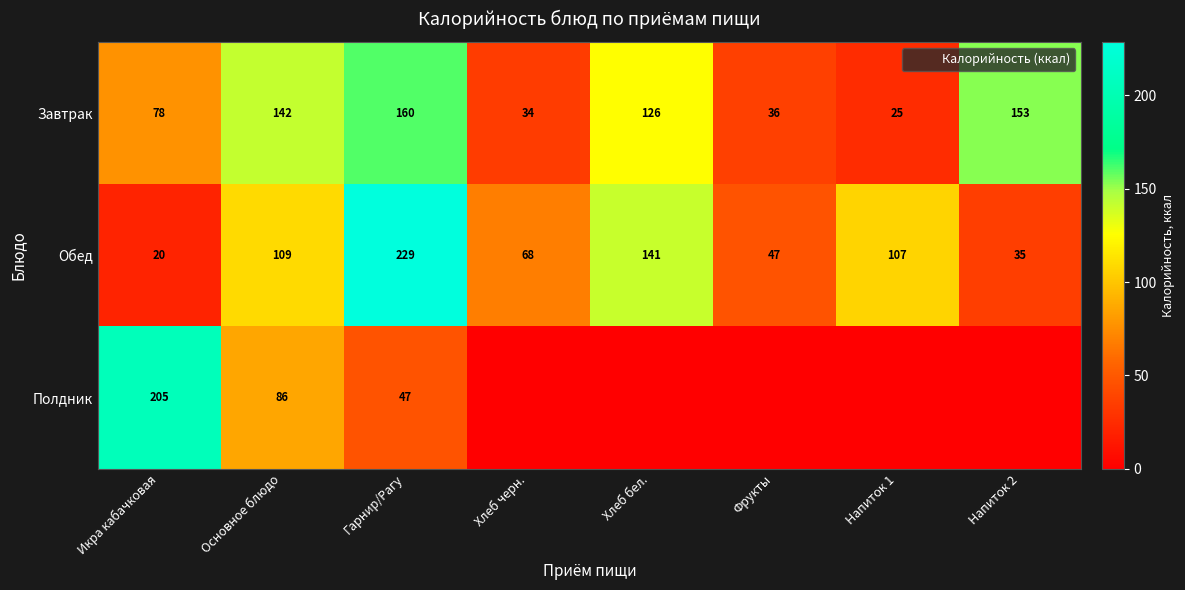

What is the average value of the Завтрак series?

94.2